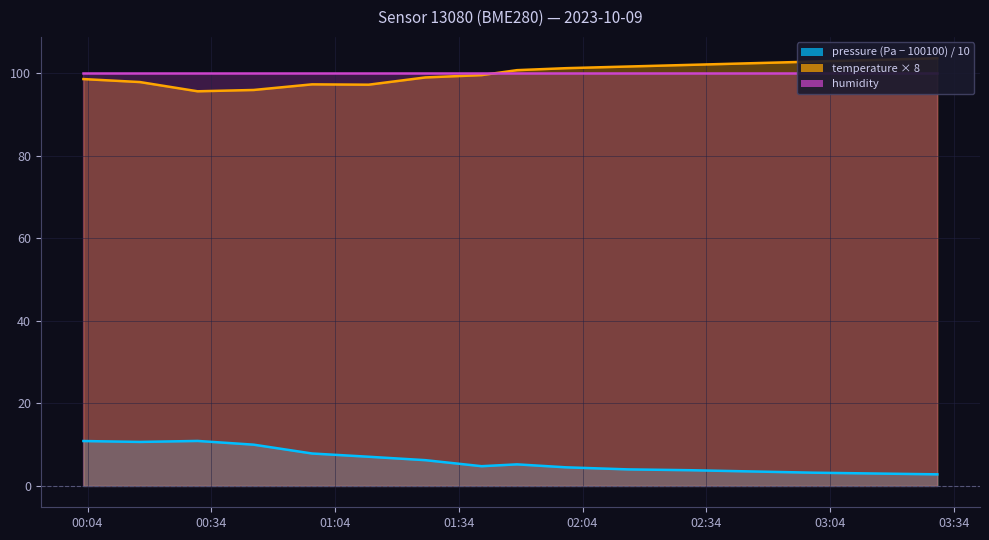

Where does the pressure series first go above 5?

00:03